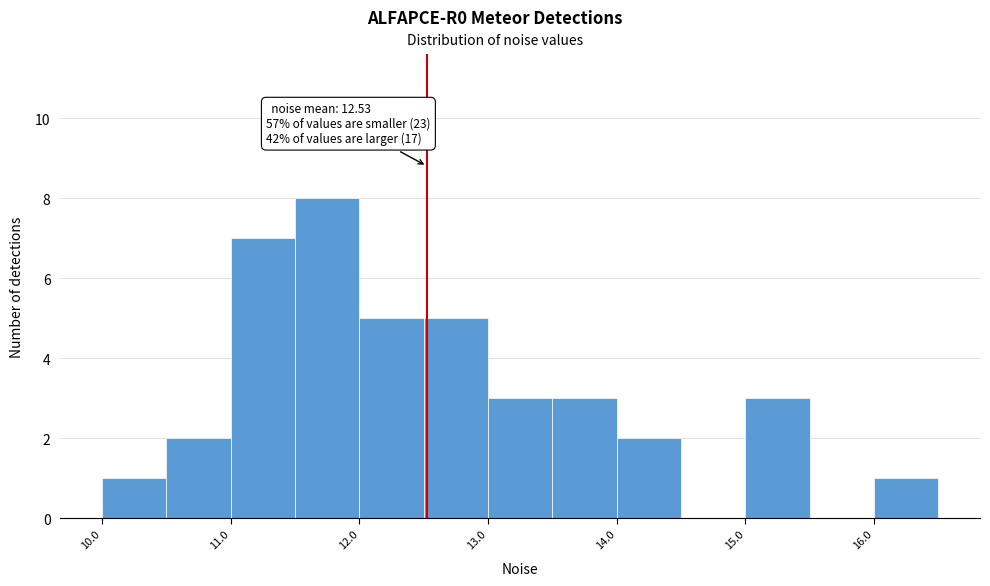

Over which range of the x-axis is the bar tallest?

11.5 to 12.0